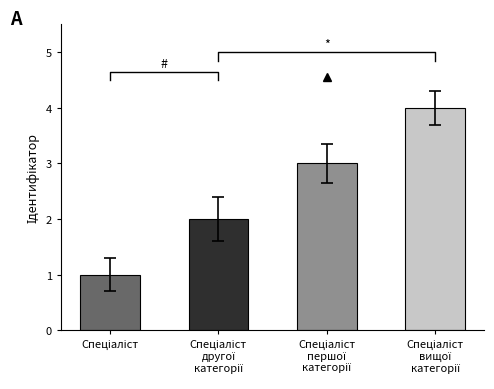

What is the change in value from Спеціаліст to Спеціаліст
вищої
категорії?

+3